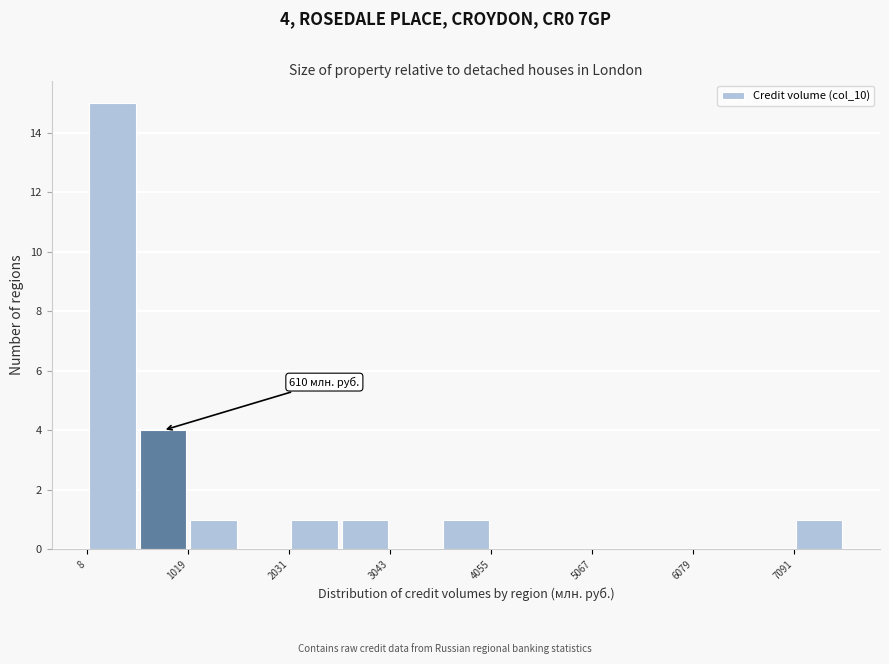

Around what value on the x-axis is the tallest bar? Give the approximate position of its centre, as read against the axis.

200